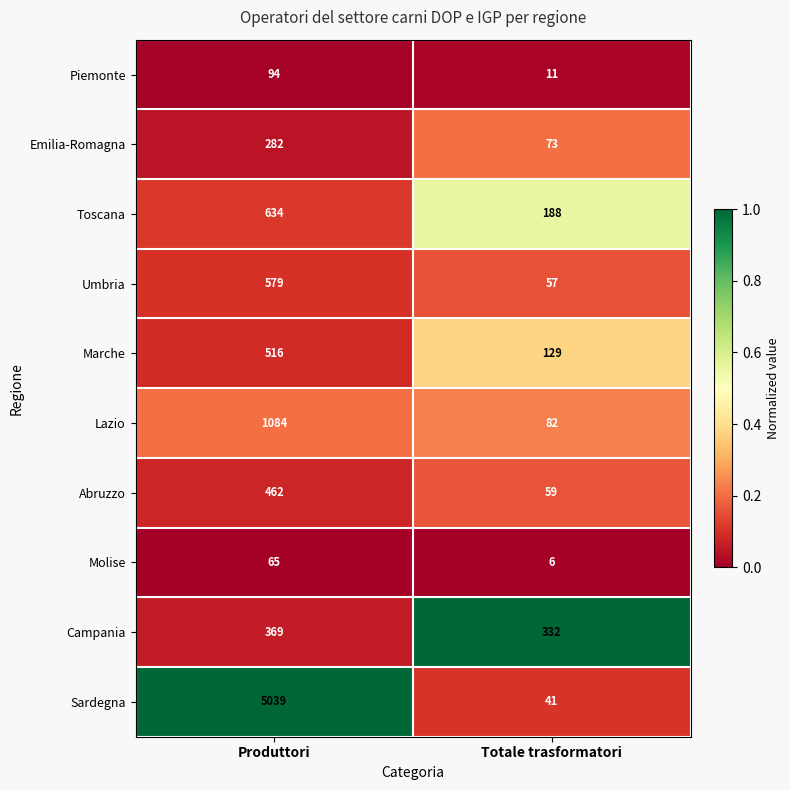

Reading left to right, list all the values displayed in this chart.

Piemonte: 94	11
Emilia-Romagna: 282	73
Toscana: 634	188
Umbria: 579	57
Marche: 516	129
Lazio: 1084	82
Abruzzo: 462	59
Molise: 65	6
Campania: 369	332
Sardegna: 5039	41